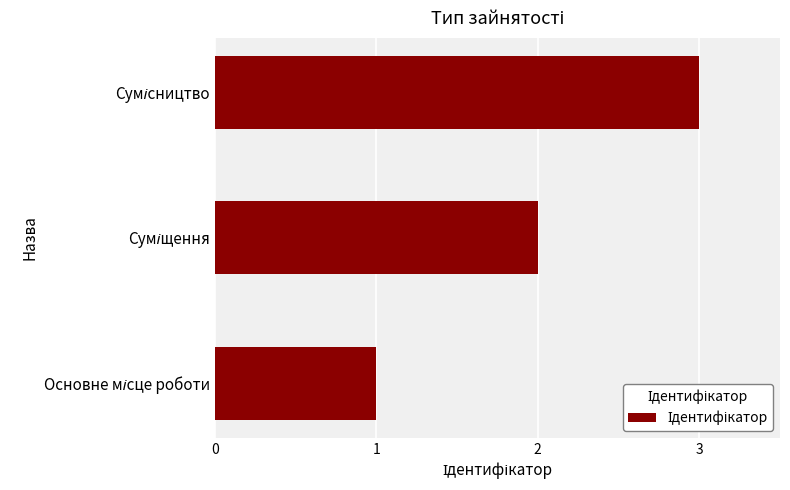

What is the smallest value displayed?

1